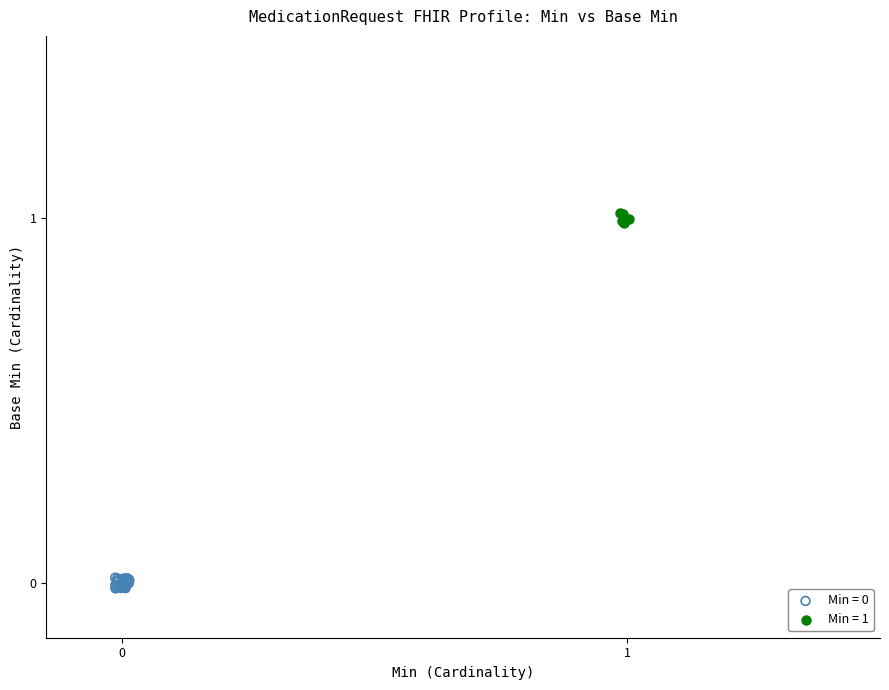

Which series reaches the maximum Y coordinate?

Min = 1